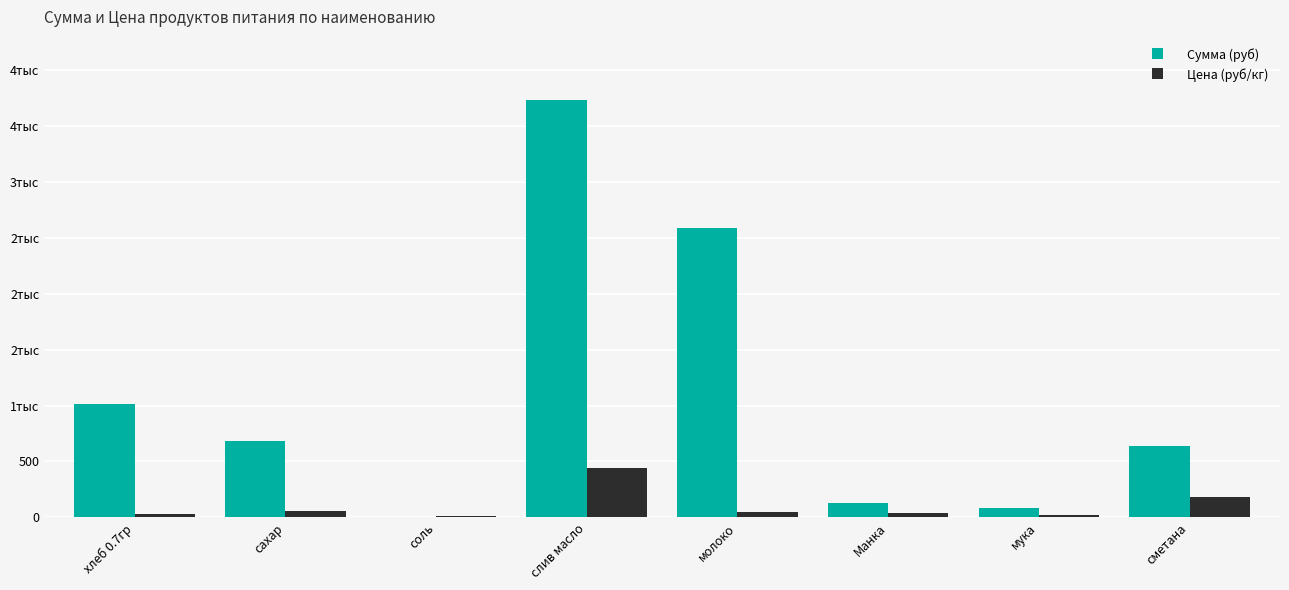

Does the chart contain stacked bars?

No